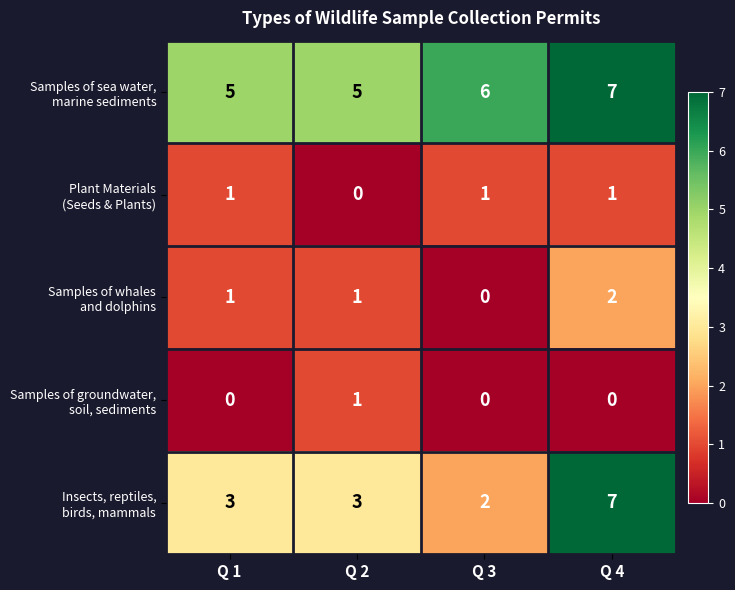

What is the greatest value displayed?

7